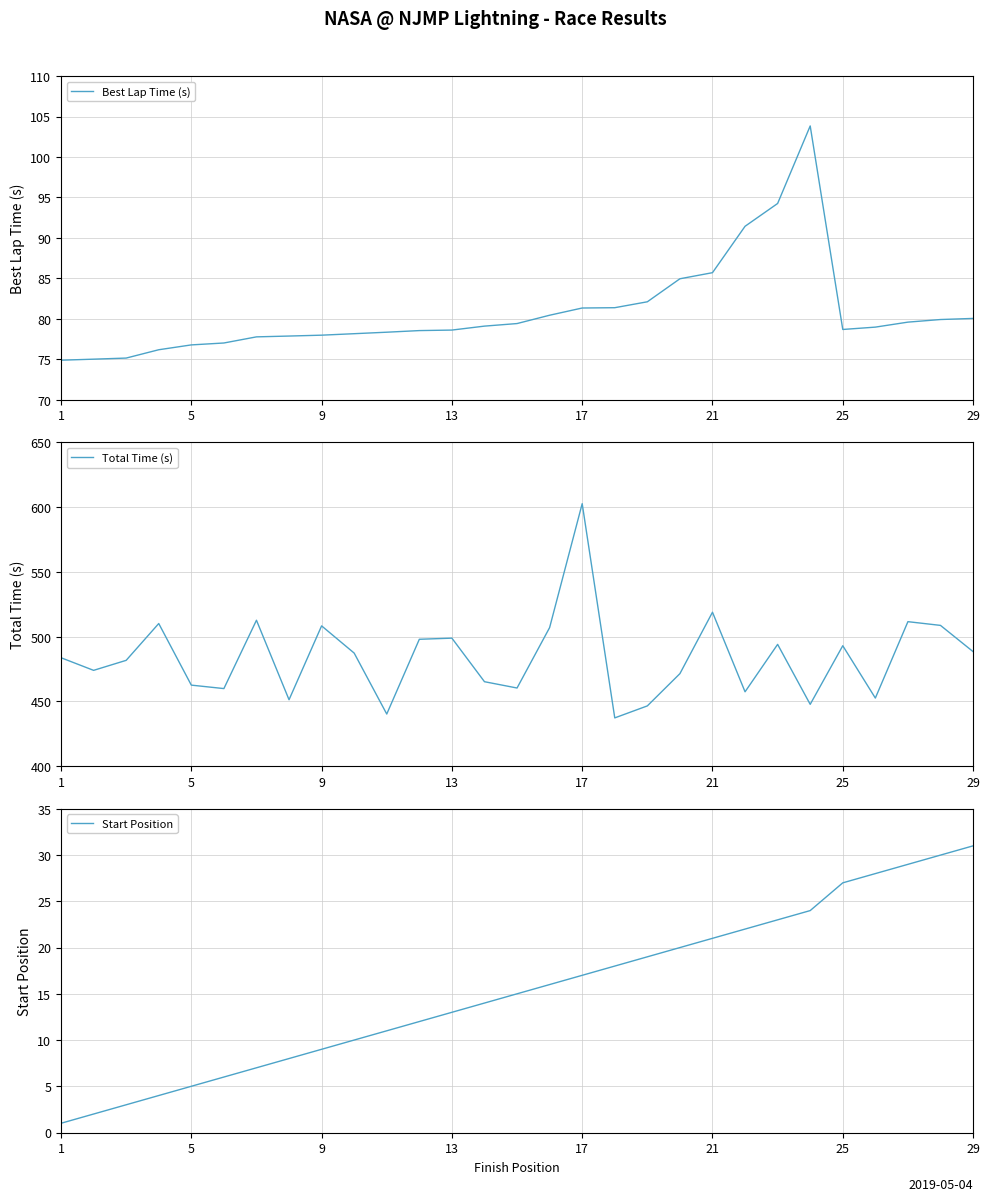

At which label does Total Time (s) reach its peak?

17